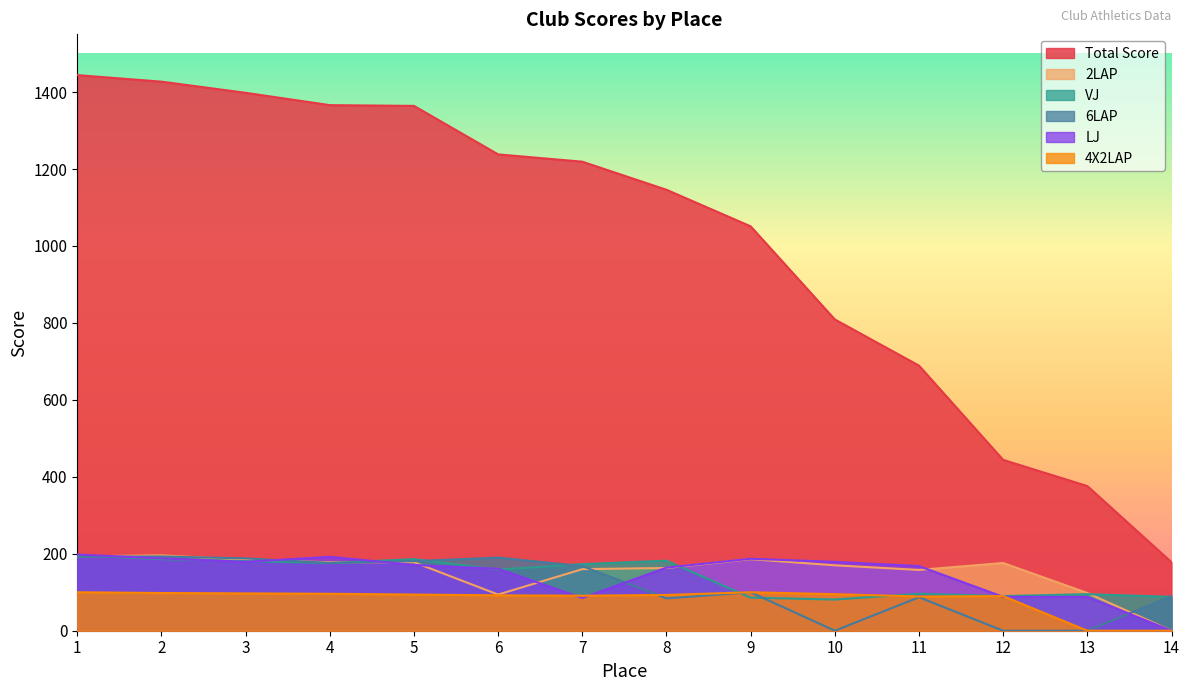

What is the difference between the second highest and second lowest values in the VJ series?

100